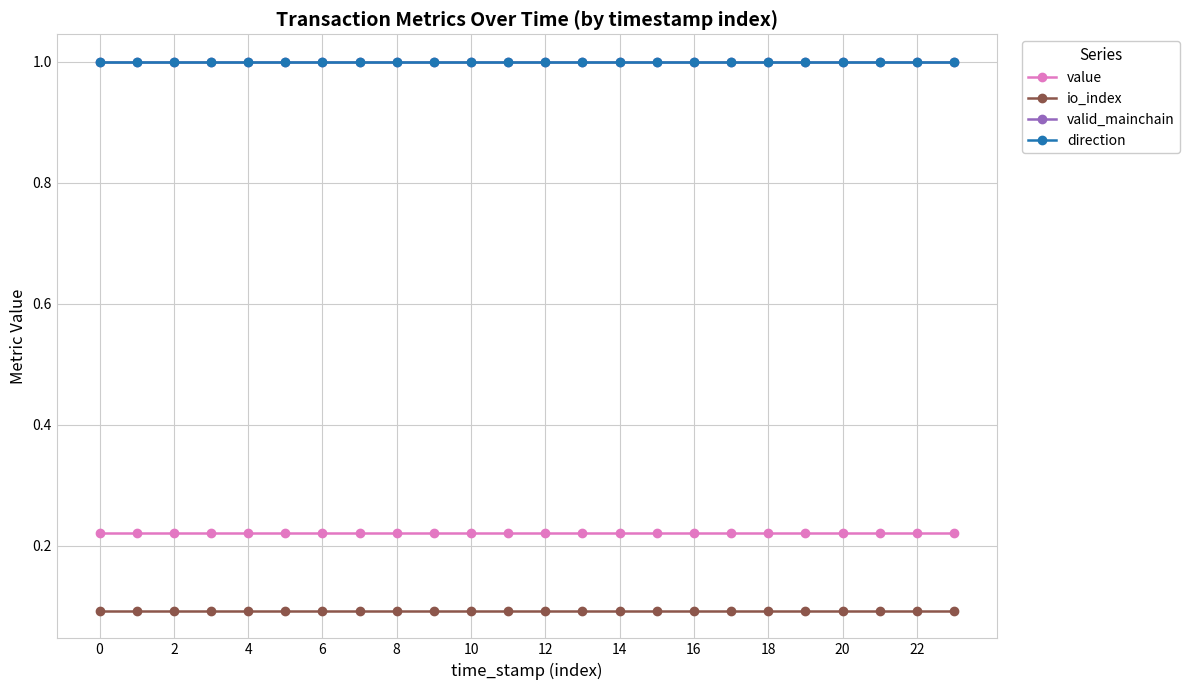

Is this an area chart (filled region under the line)?

No